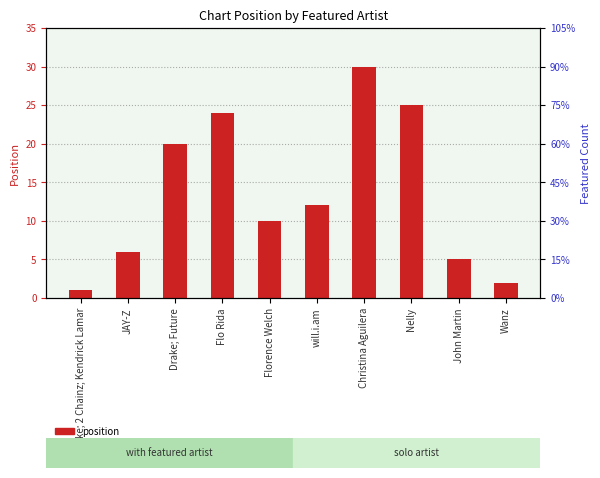

At which category is the sum across all series the highest?

Christina Aguilera